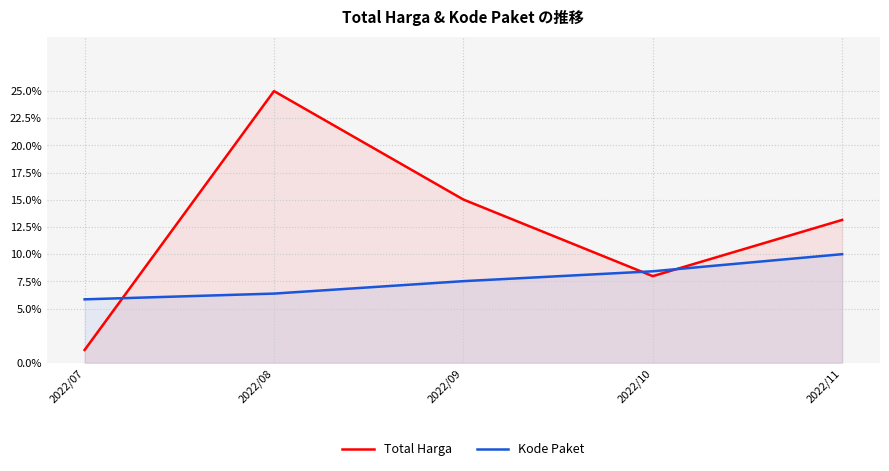

Which series has the largest range (max minus min)?

Total Harga